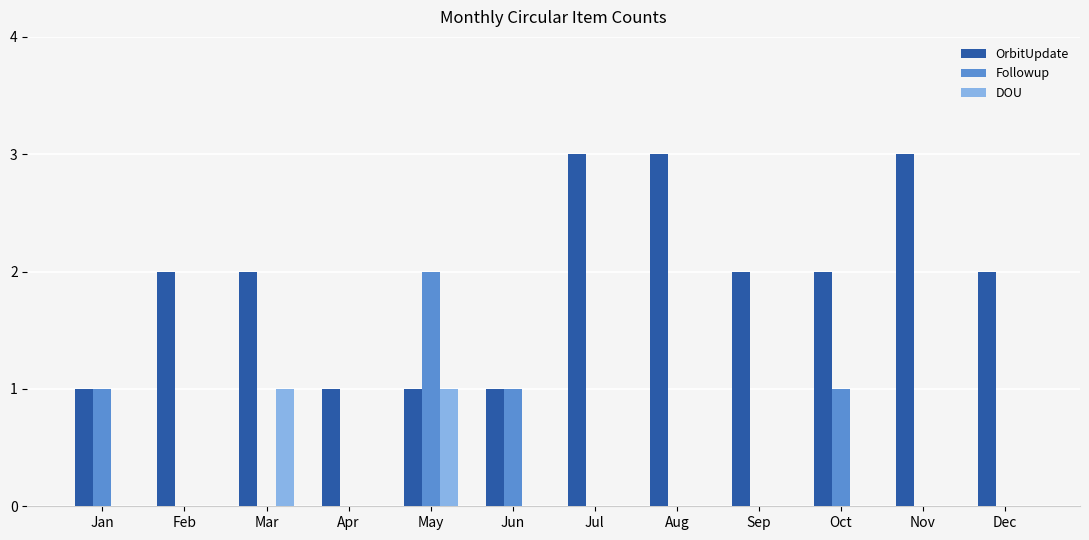

What is the sum of all DOU values?

2